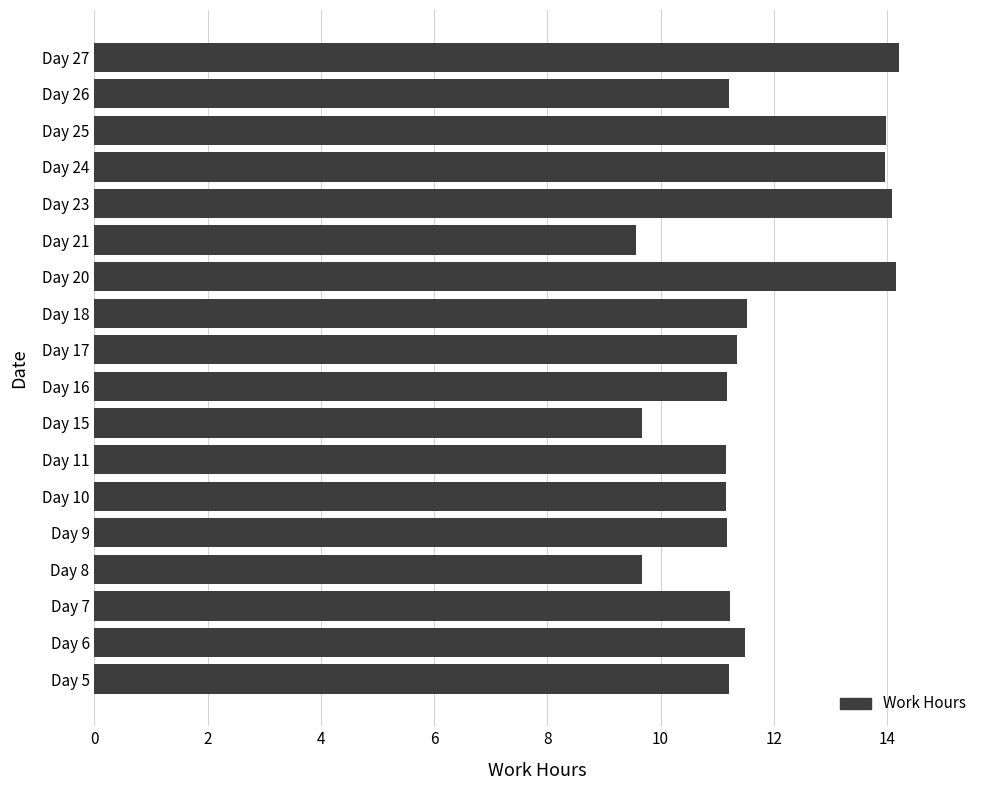

What is the sum of all values?

212.0